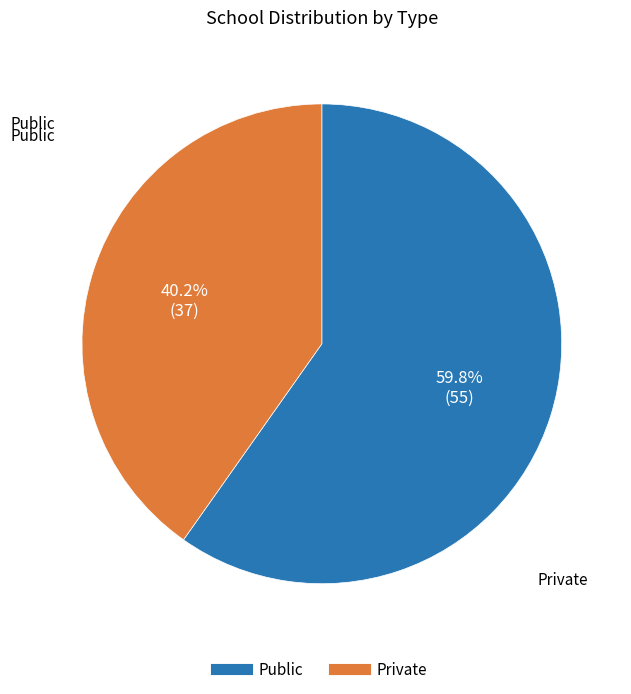

How many slices are in this pie chart?

2